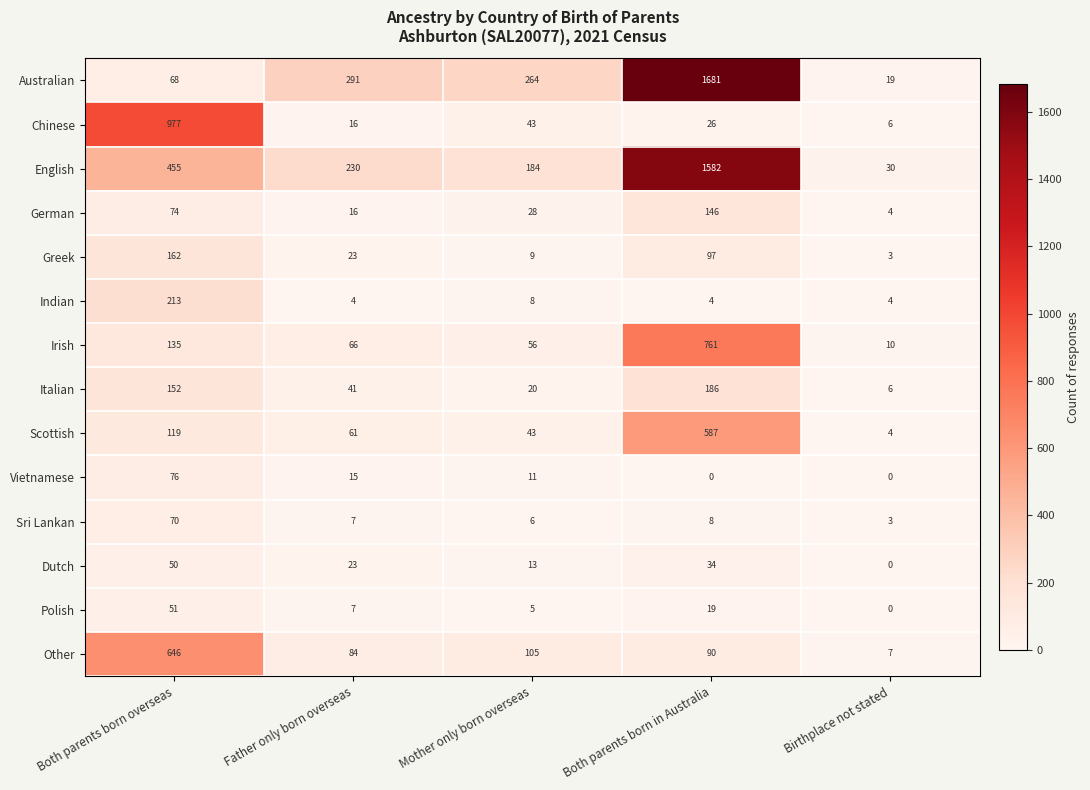

The value of English at Father only born overseas is 230. True or false?

True